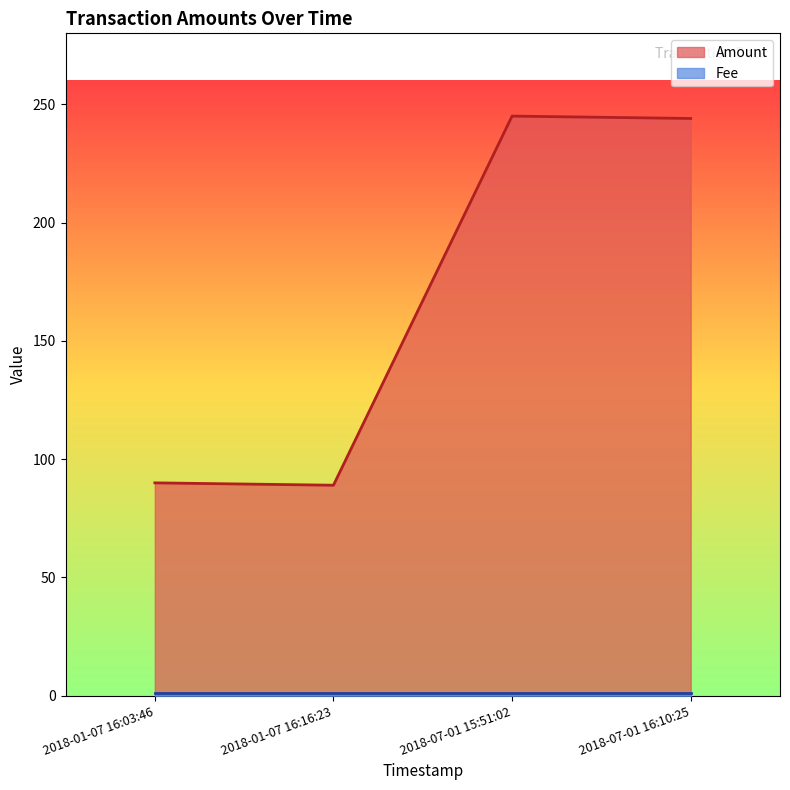

Which series has the widest spread of values?

Amount